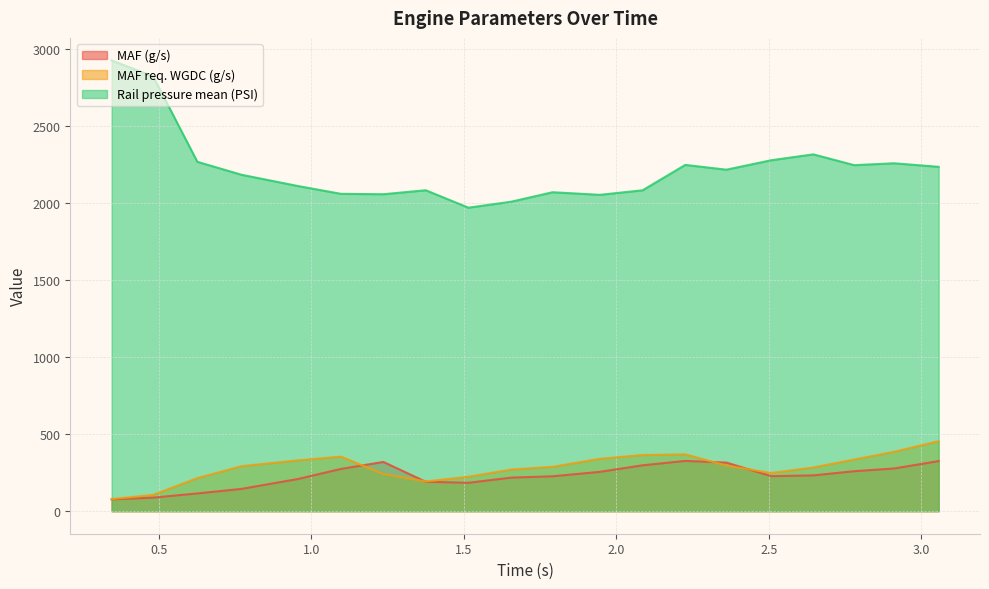

Between 2.508 and 2.911, which is larger?

2.911